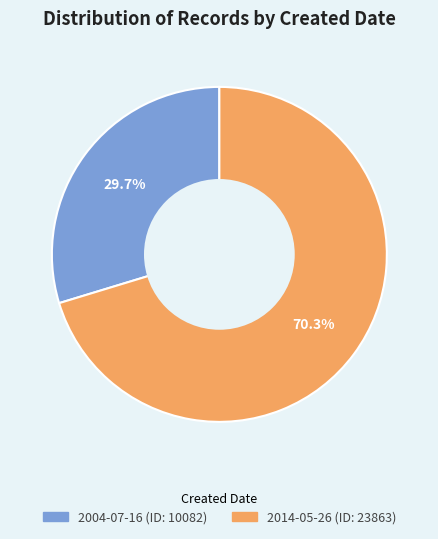

What is the largest slice in the pie chart?

2014-05-26